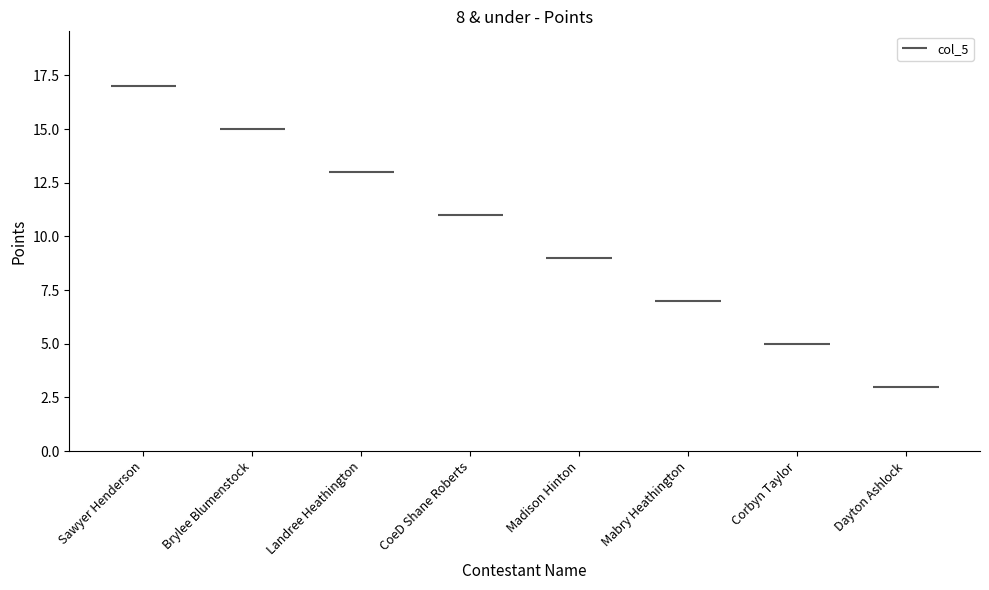

What value does the data have at Brylee Blumenstock, to the nearest 5?

15